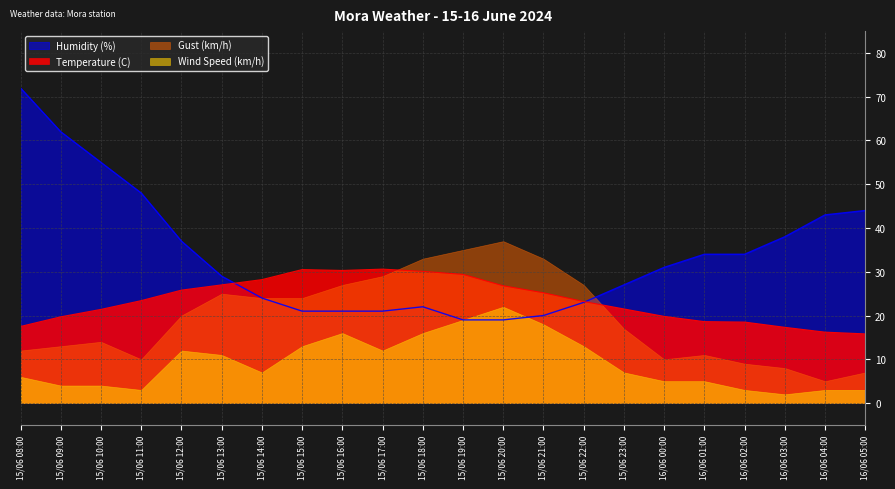

What is the difference between the highest and lowest values at 16/06 05:00?

41.0